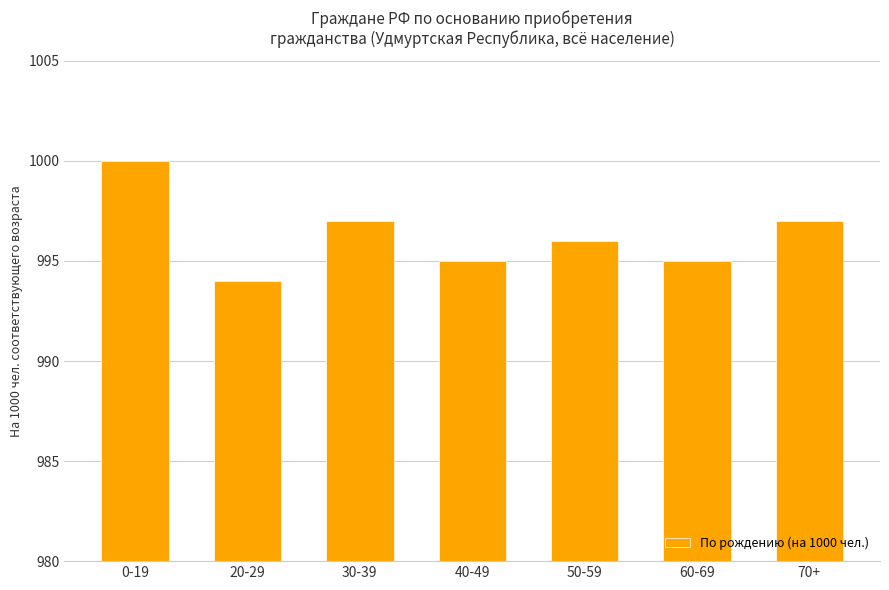

The value at 70+ is 401. True or false?

False